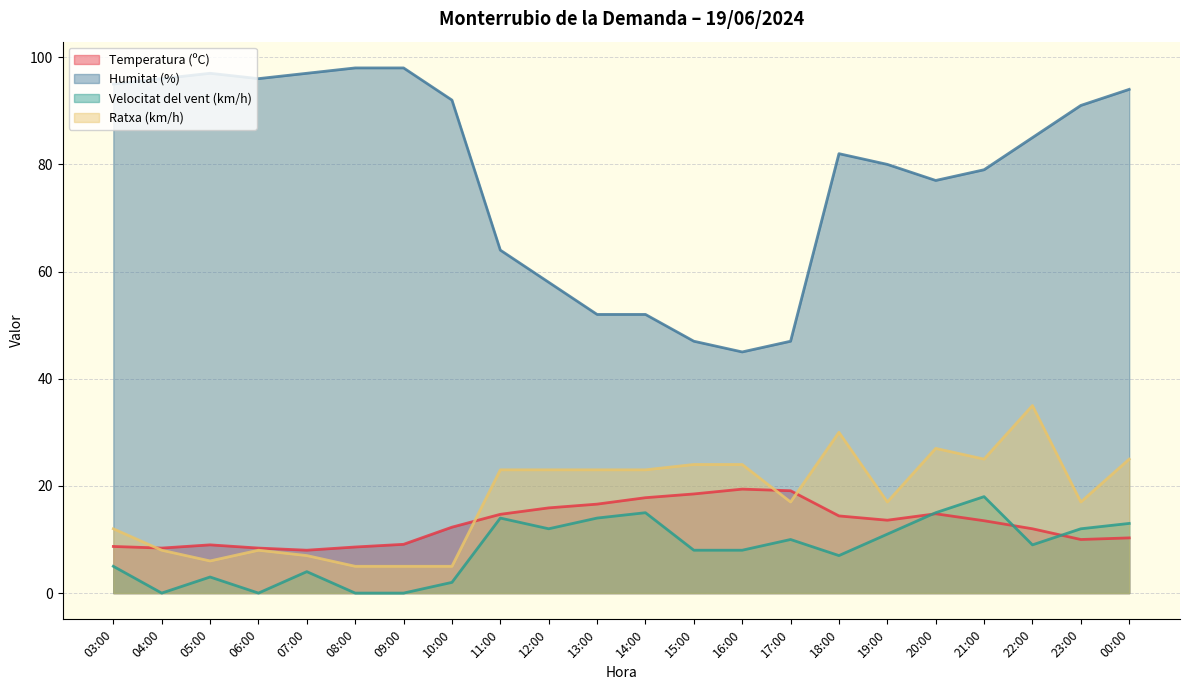

How many lines are shown in the chart?

4